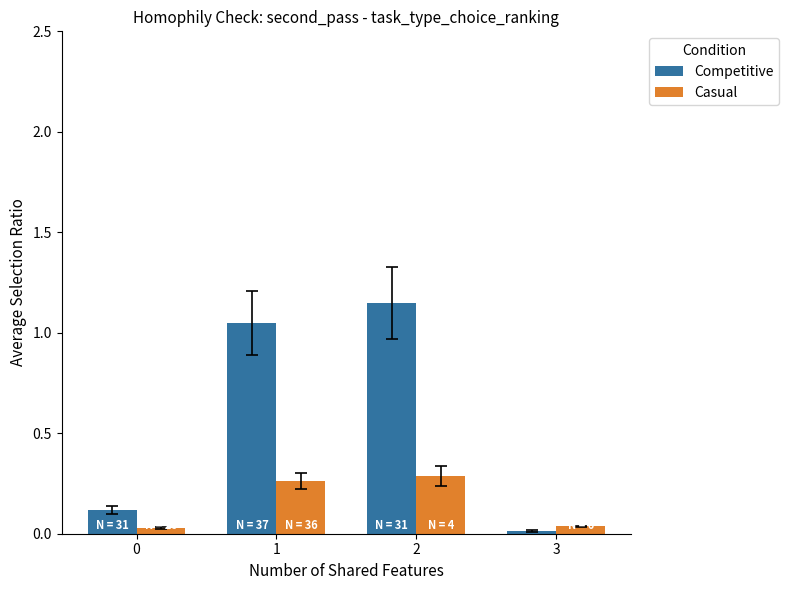

What is the total value across all series at 1?

1.3